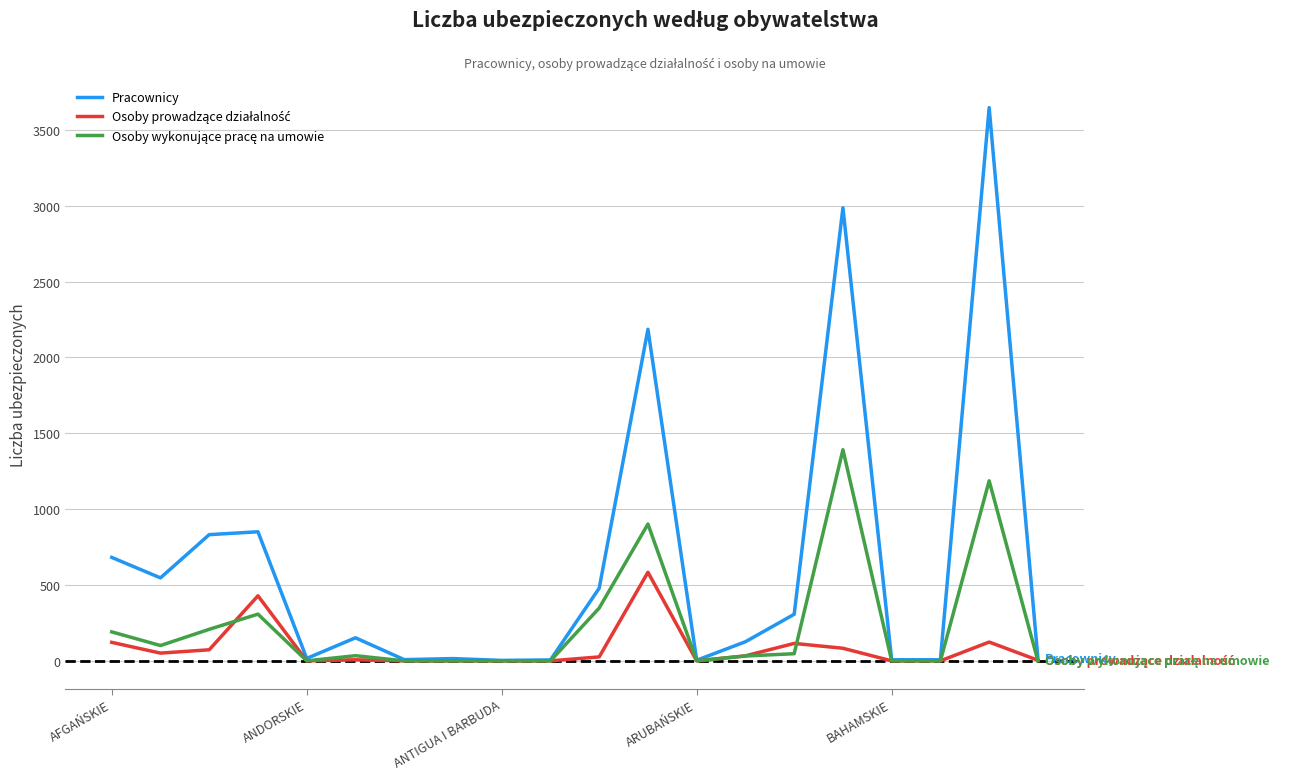

What is the maximum value shown in the chart?

3647